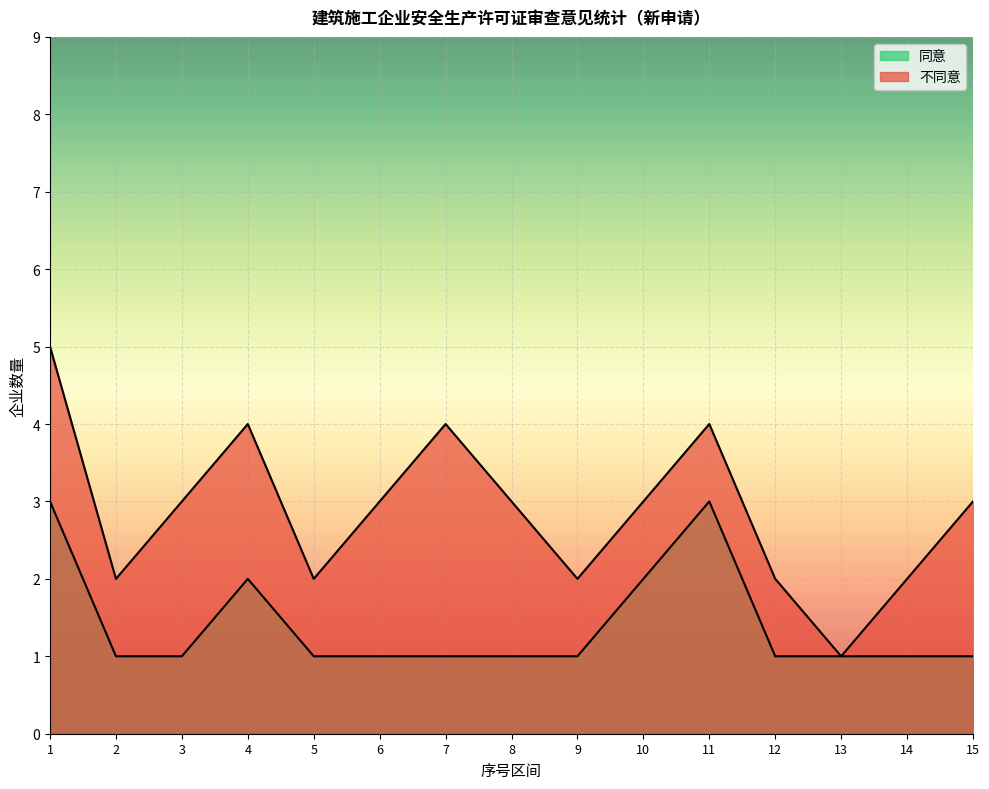

What is the difference between the second highest and second lowest values in the 同意 series?

2